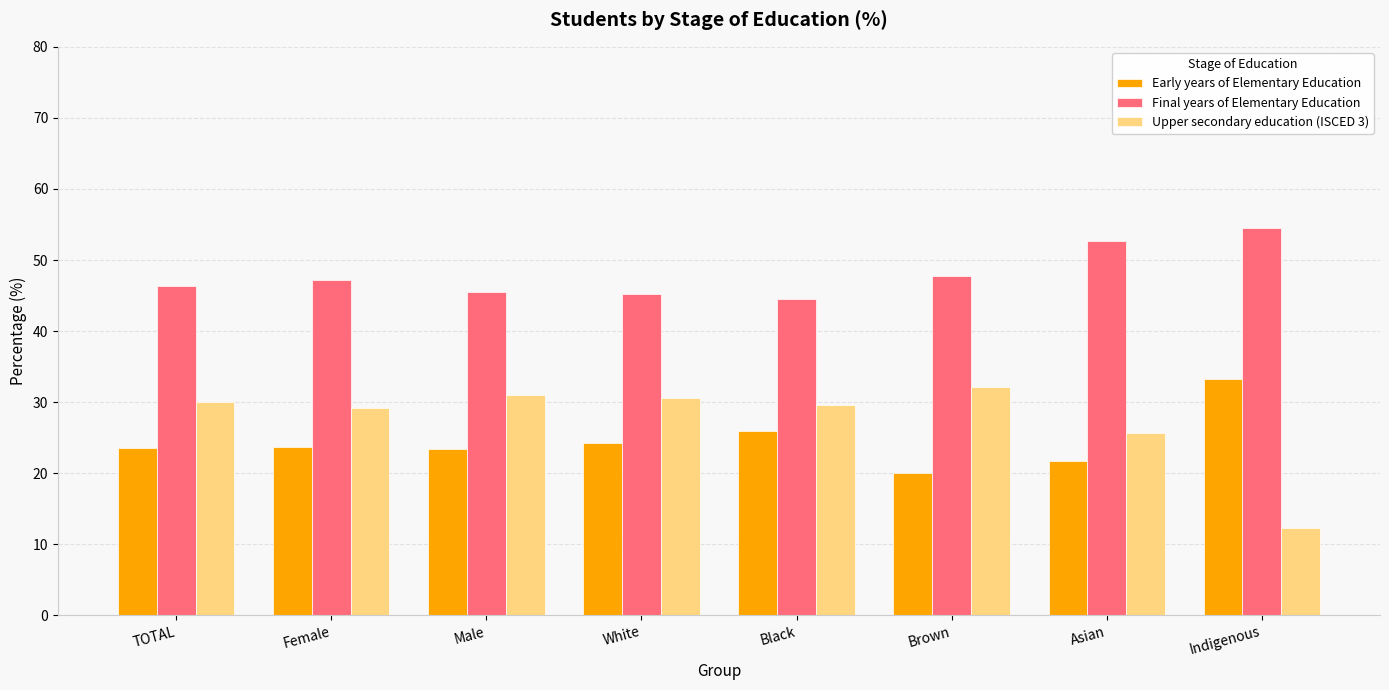

What is the sum of the Final years of Elementary Education values at White and Indigenous?

99.6